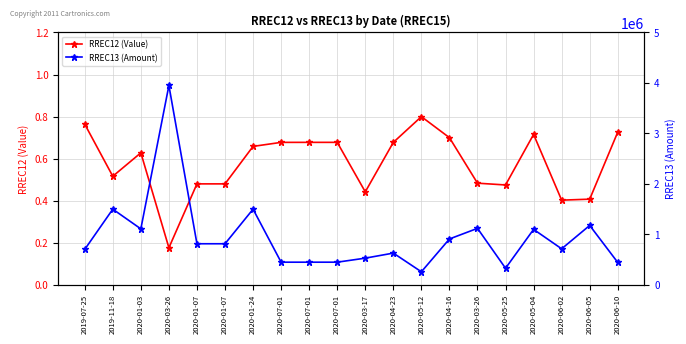

What are all the series names shown in the legend?

RREC12 (Value), RREC13 (Amount)